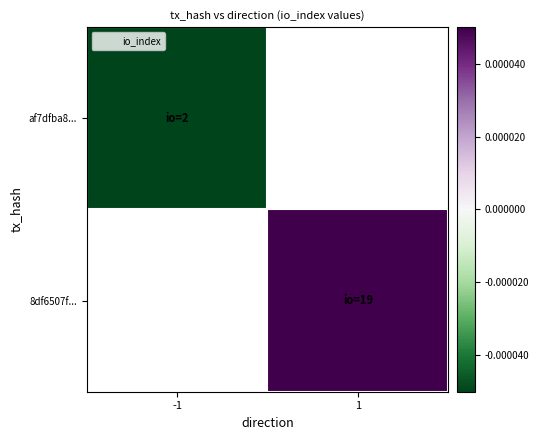

Which series has the largest range (max minus min)?

af7dfba8...